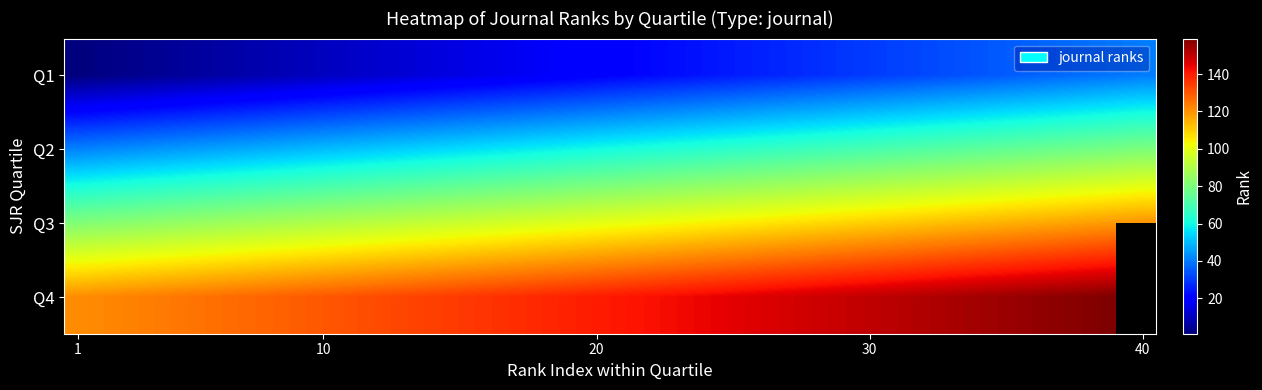

What is the highest value of the Q2 series?

80.0